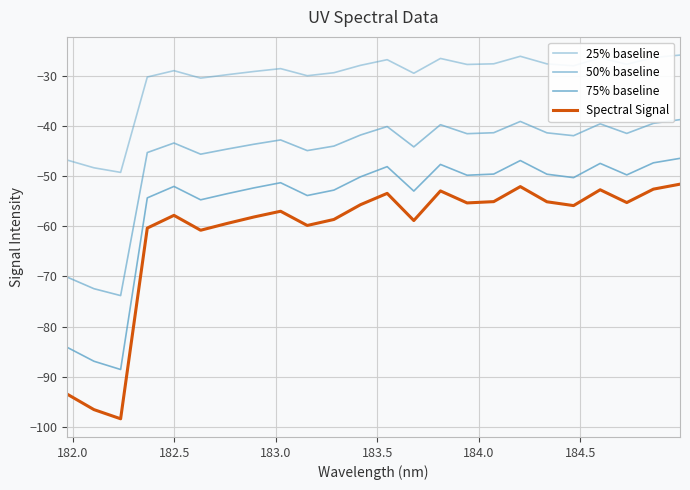

Does the chart display data point markers on the line(s)?

No